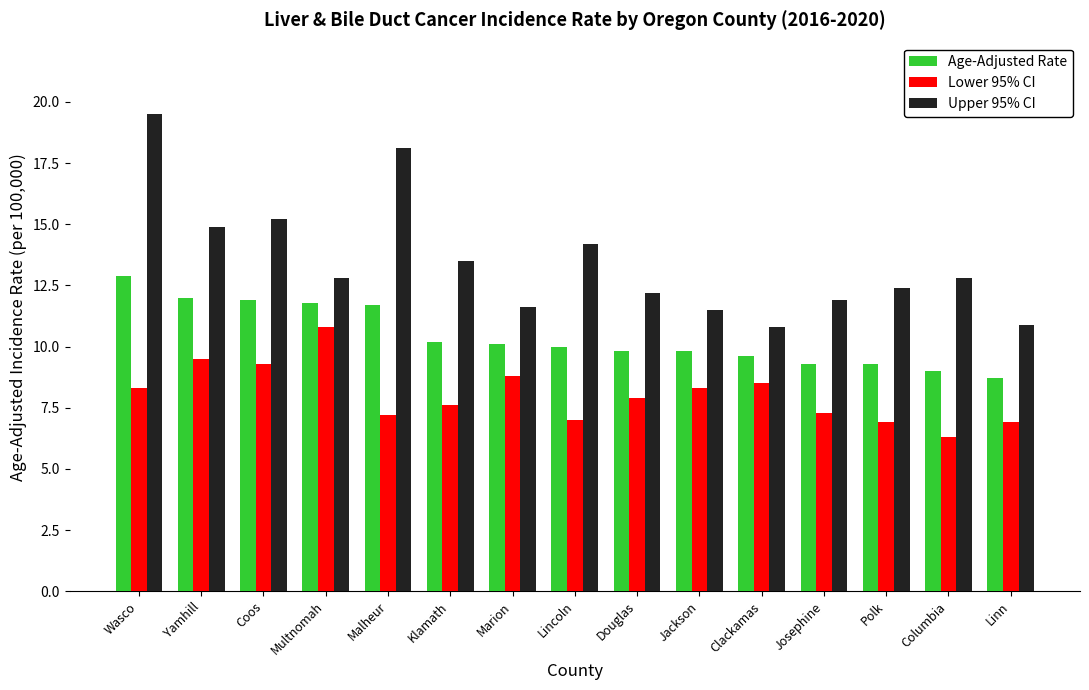

What is the average value of the Age-Adjusted Rate series?

10.4